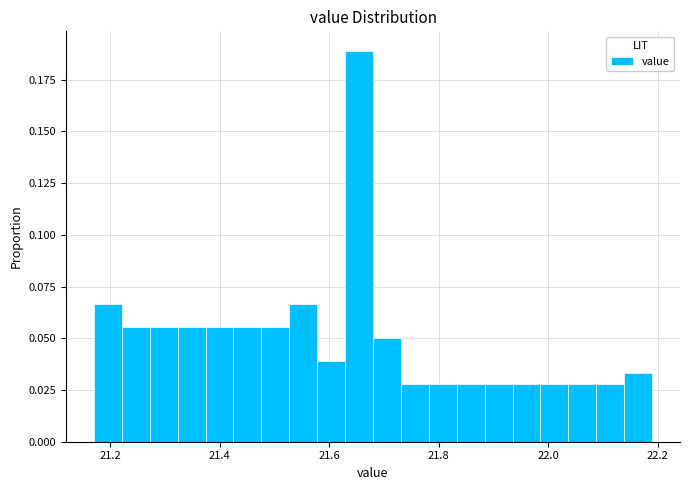

Read against the x-axis, roughly where is the centre of the tallest bar?

21.66